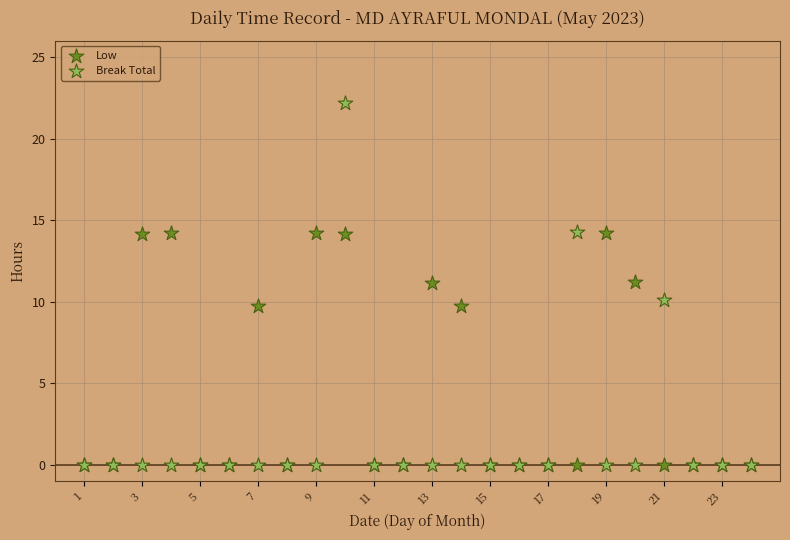

Which series contains the highest Y value?

Break Total